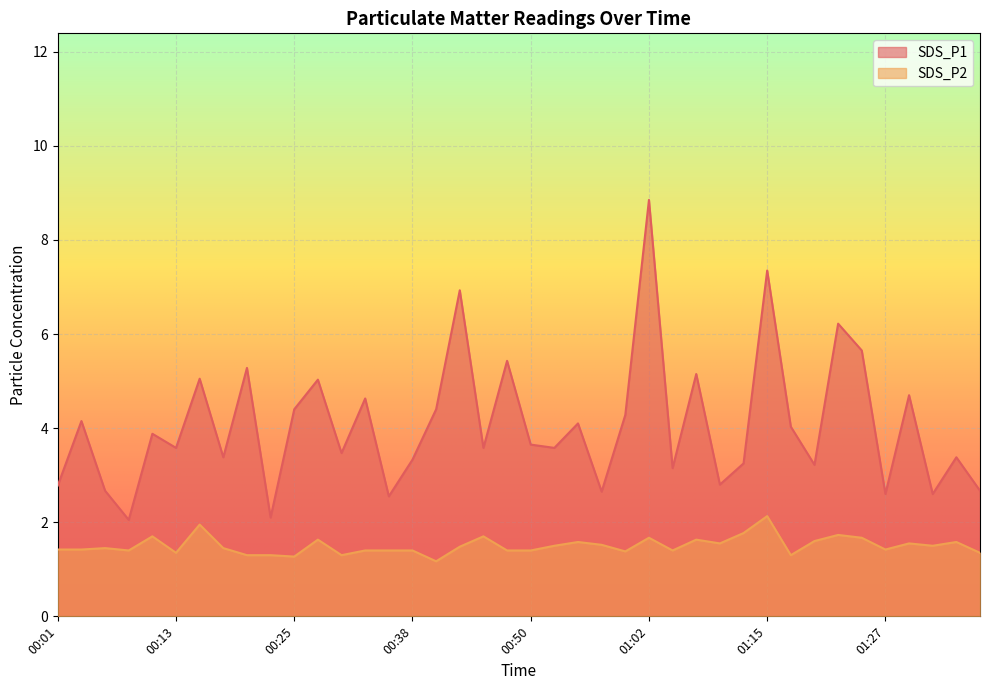

Does the chart display data point markers on the line(s)?

No